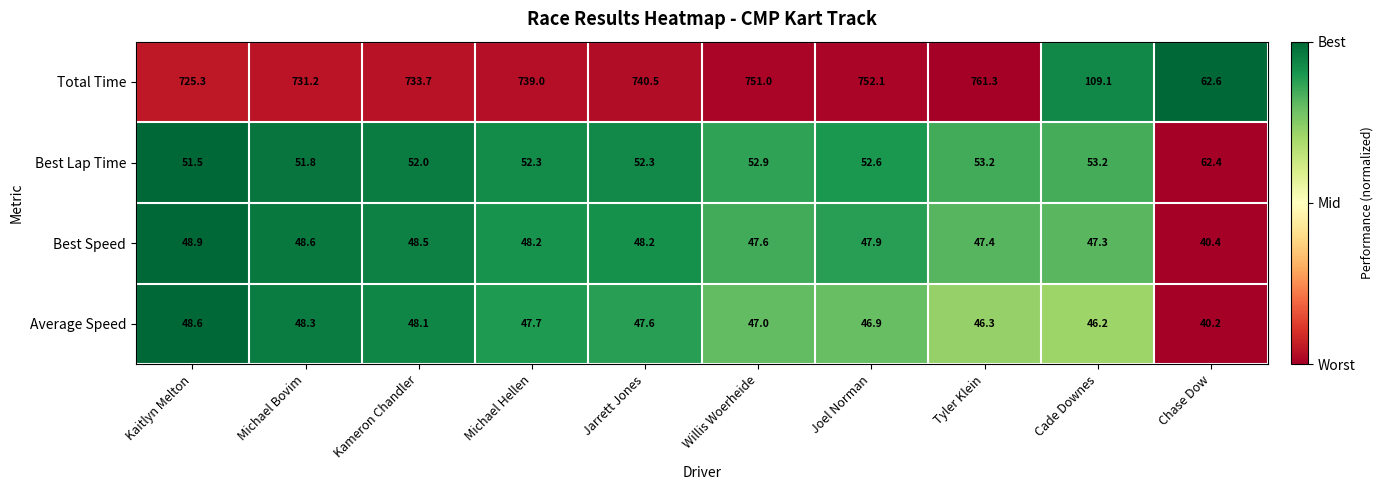

What is the difference between the second highest and minimum values in the Best Speed series?

8.2